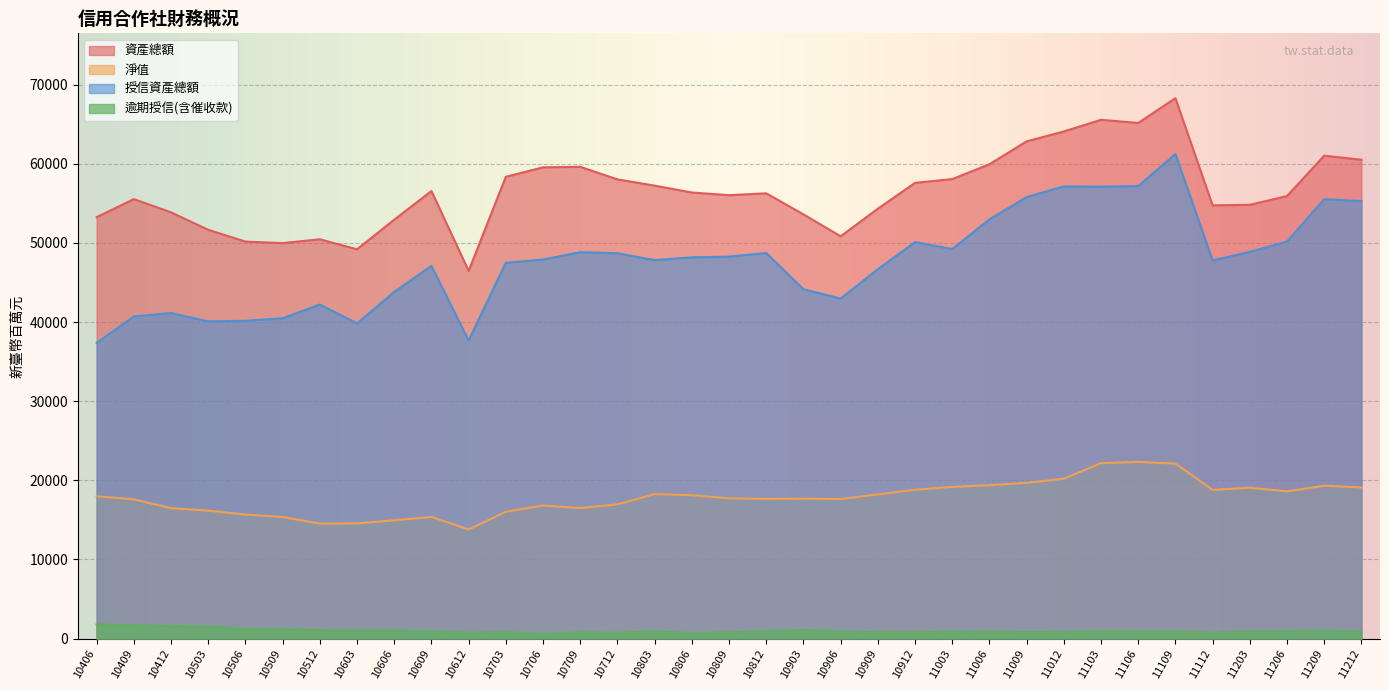

How many data points does each series have?

35